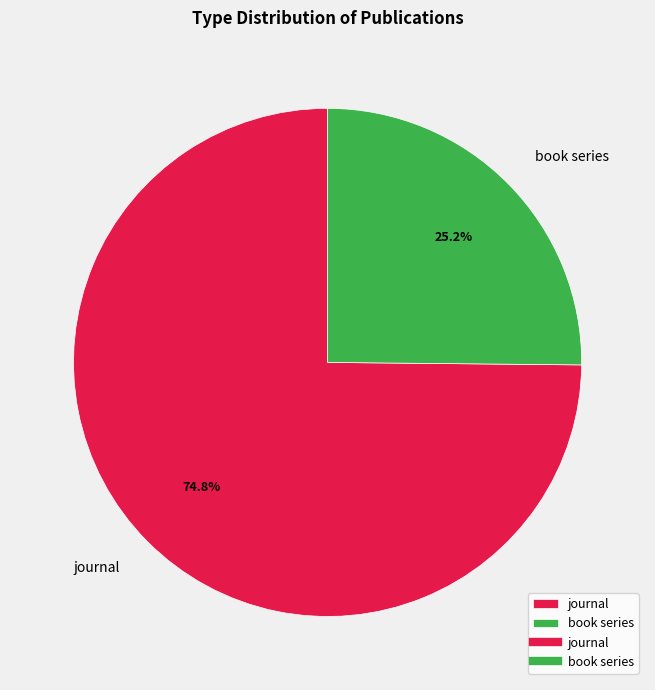

Combined, what portion of the pie is book series and journal?

100.0%